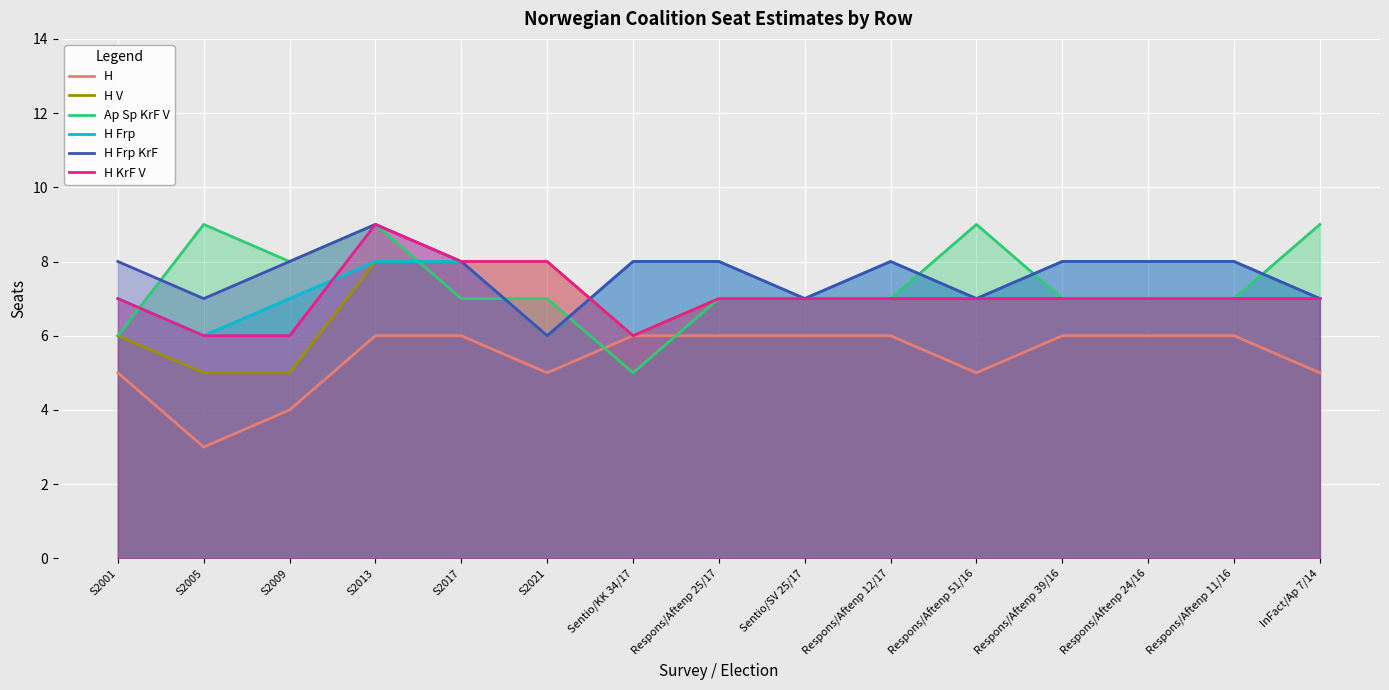

What is the average value of the H Frp KrF series?

8